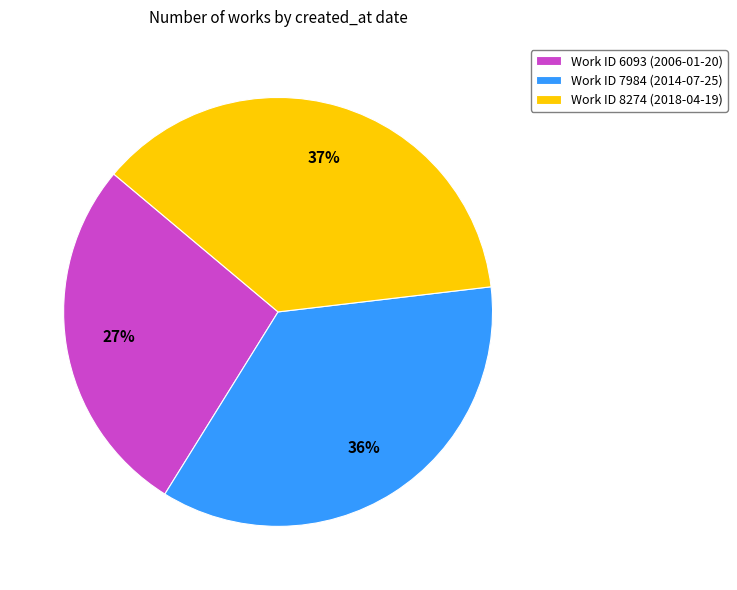

True or false: Work ID 8274 (2018-04-19) accounts for 22% of the total.

False